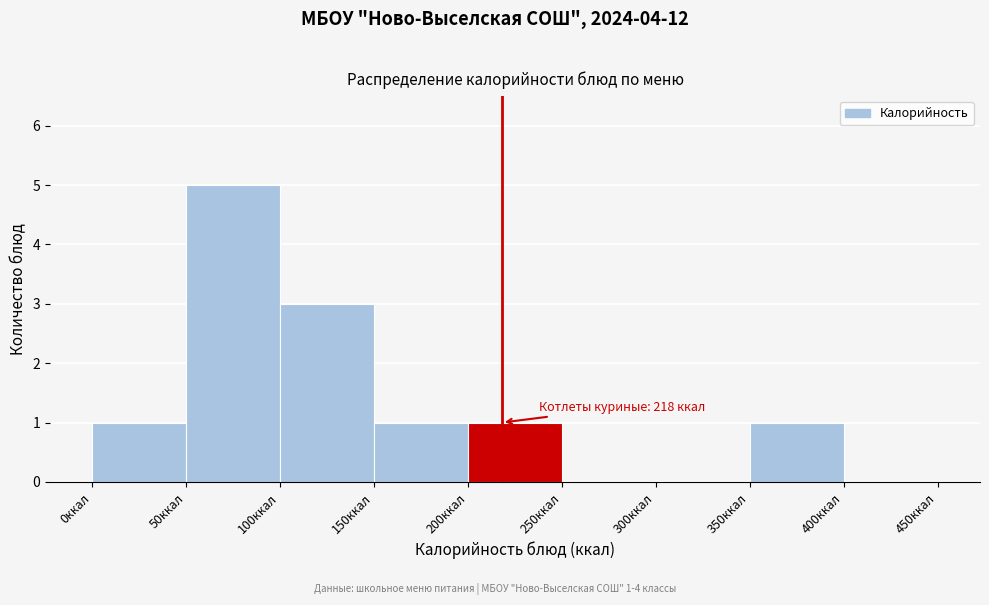

Which range on the x-axis has the tallest bar?

50 to 100